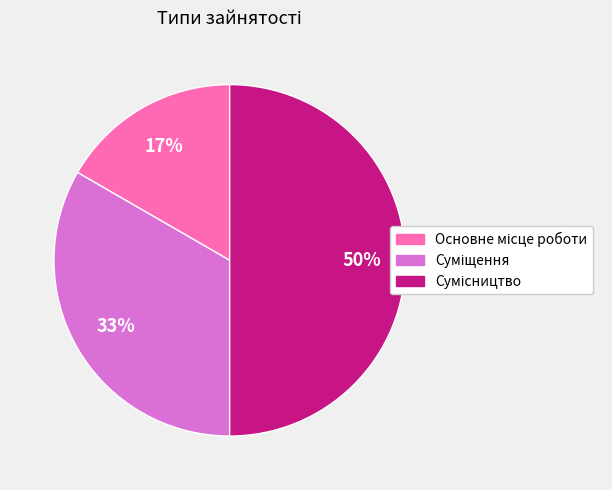

To the nearest percent, what is the average slice percentage?

33%